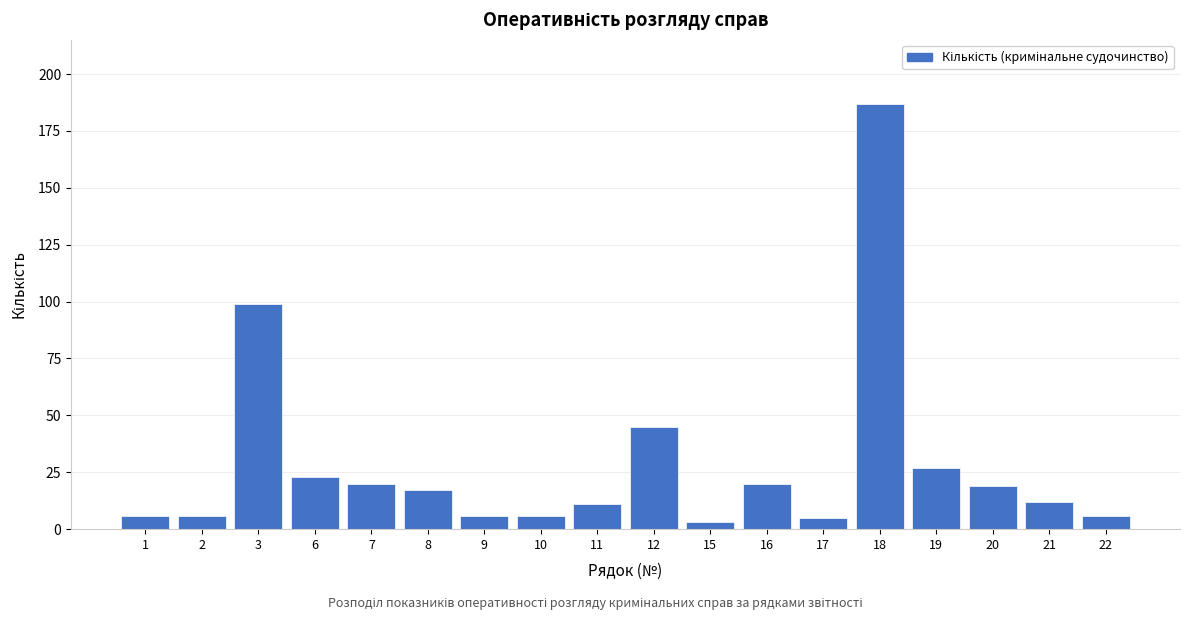

Reading left to right, what are all the values shown in this chart?

1=6	2=6	3=99	6=23	7=20	8=17	9=6	10=6	11=11	12=45	15=3	16=20	17=5	18=187	19=27	20=19	21=12	22=6